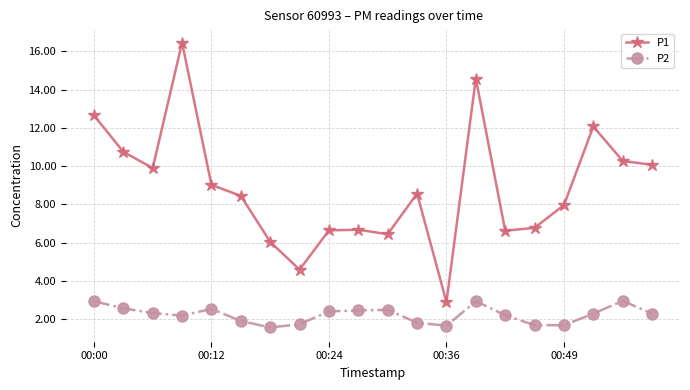

True or false: P2 and P1 cross at least once.

False